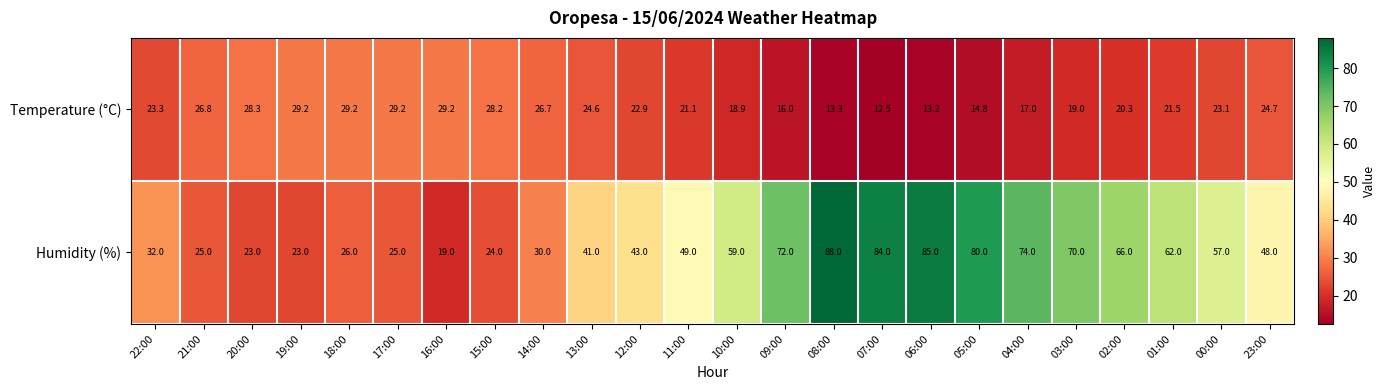

Is the value of Temperature (°C) at 06:00 greater than the value of Humidity (%) at 10:00?

No